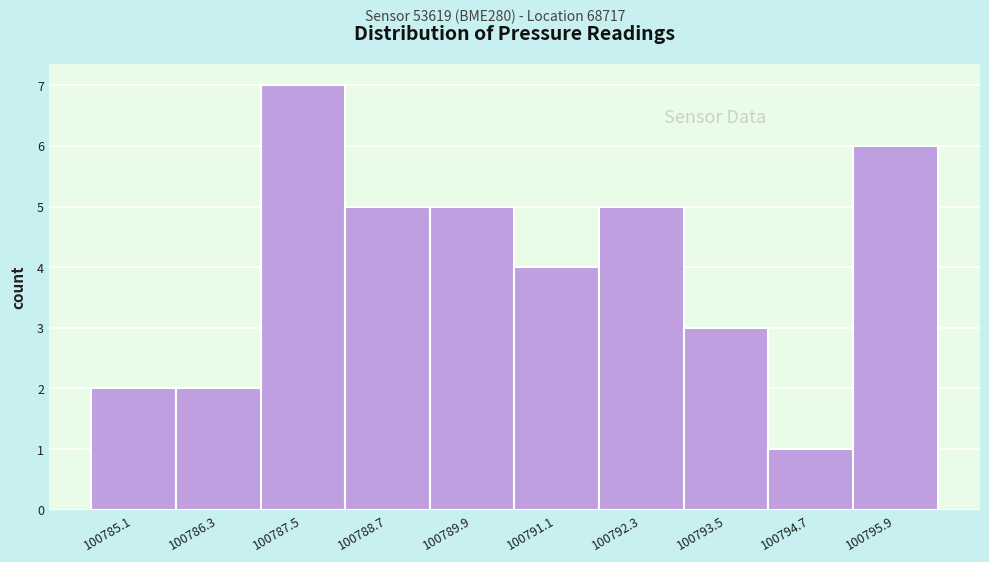

Reading left to right, transcribe this chart: for each bar, give the range it covers on the x-axis and its height. Neither the bar edges nor the heights are printed on the chart, so give them approximately, as read against the axes.

100784.6 to 100785.8: 2
100785.8 to 100787.0: 2
100787.0 to 100788.2: 7
100788.2 to 100789.4: 5
100789.4 to 100790.6: 5
100790.6 to 100791.8: 4
100791.8 to 100793.0: 5
100793.0 to 100794.2: 3
100794.2 to 100795.4: 1
100795.4 to 100796.6: 6